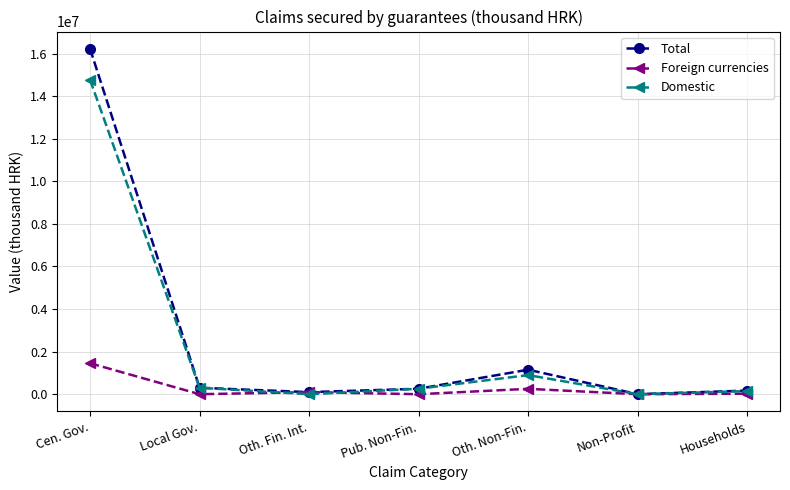

True or false: Total has more than 1 points higher than both neighbors.

False